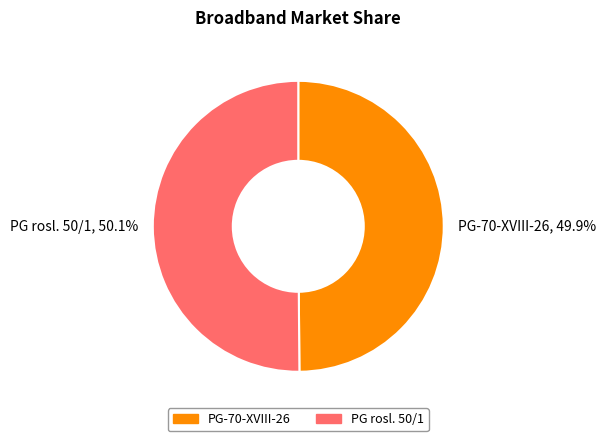

What is the ratio of the value at PG rosl. 50/1 to the value at PG-70-XVIII-26?

1.0